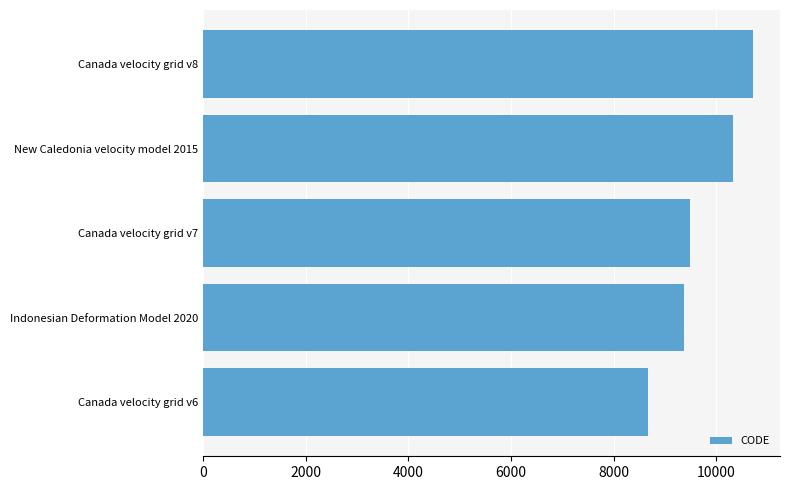

How many data points does each series have?

5